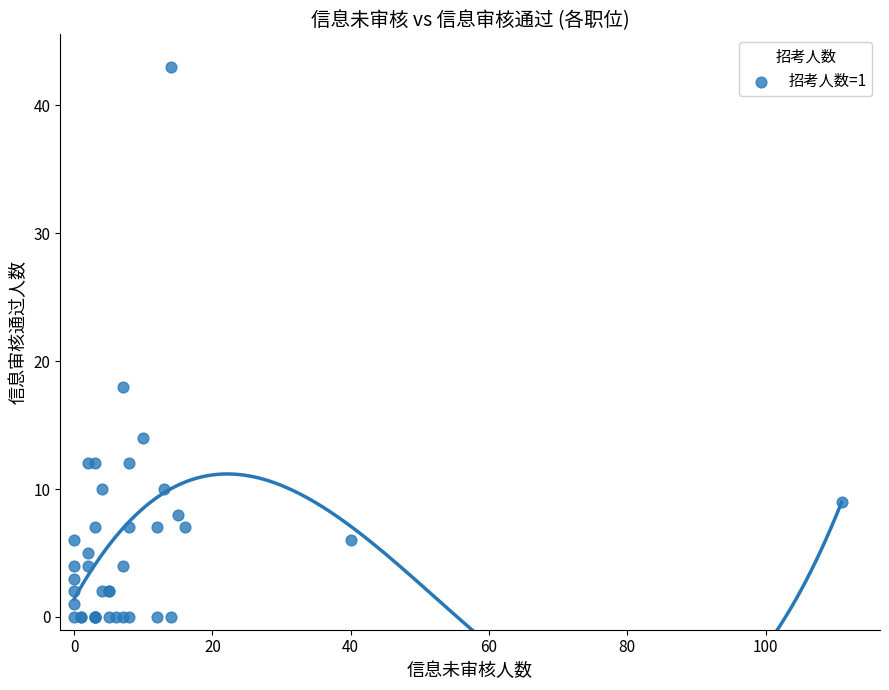

What Y value in the scatter plot is closest to 21?

18